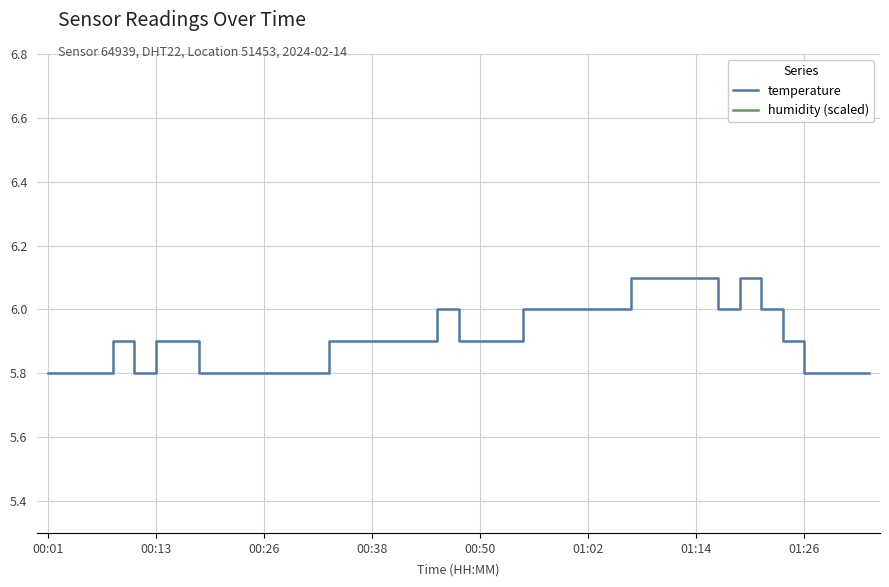

The value of humidity (scaled) at 31 is 10.9. True or false?

True